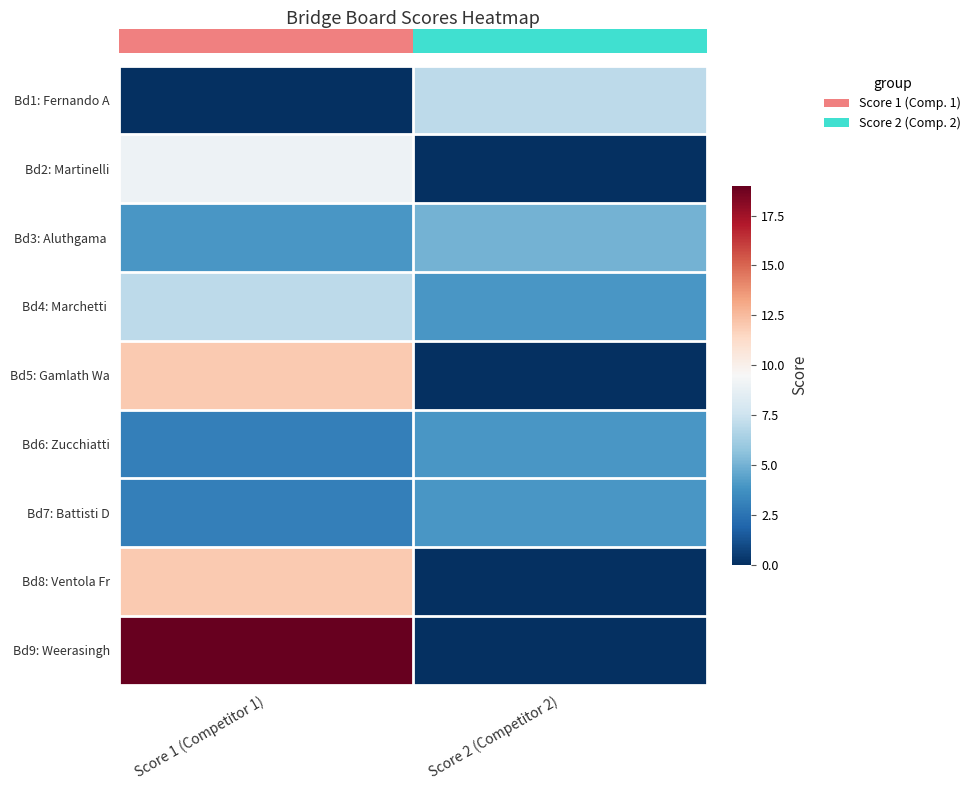

How many categories are shown in the chart?

2